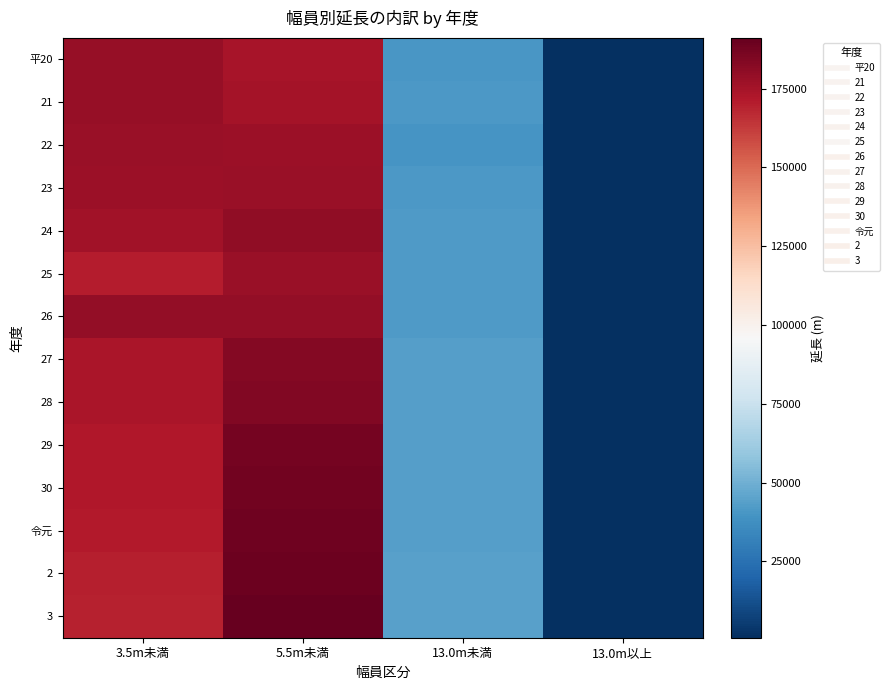

Which series has the largest range (max minus min)?

3